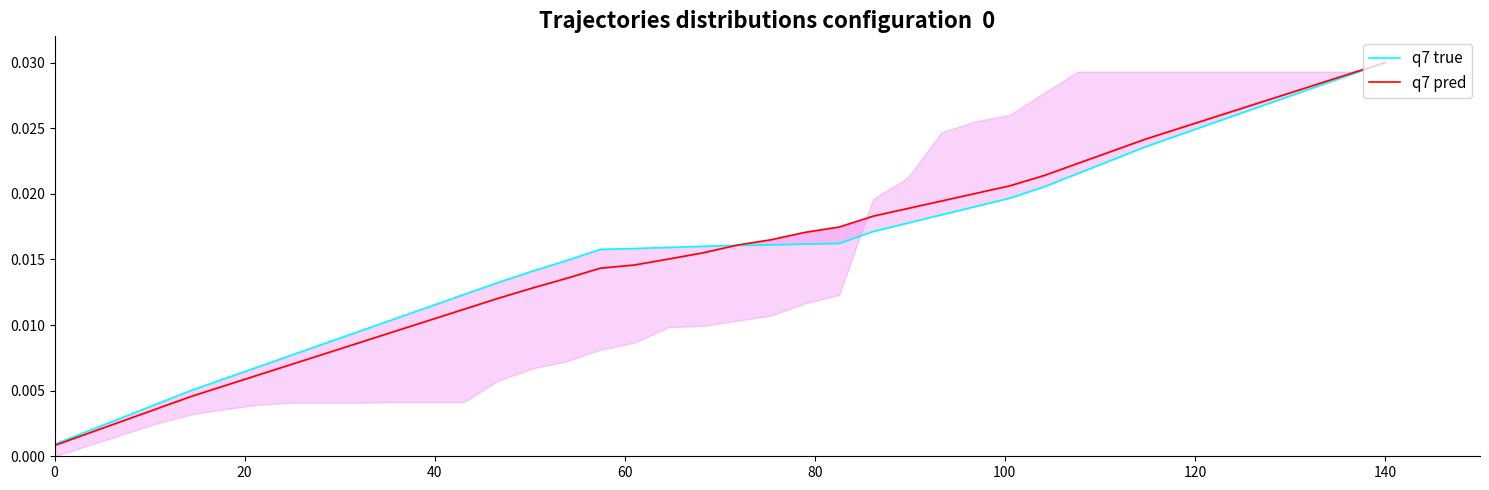

Which series has the largest total across all categories?

q7 true